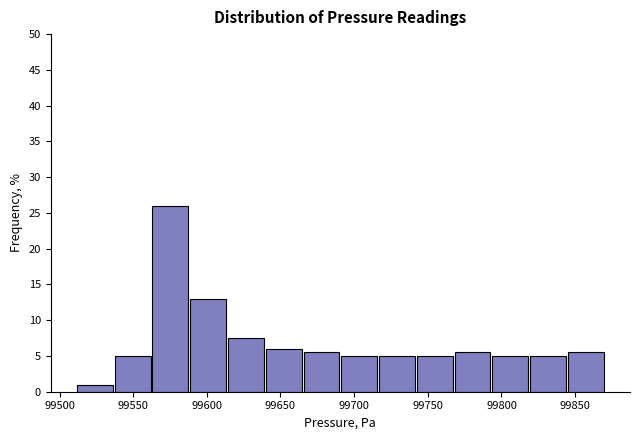

Reading left to right, list every bar in this chart as the range it spans on the x-axis followed by its height. Neither the bar edges nor the heights are printed on the chart, so give them approximately, as read against the axes.

99510 to 99535: 1.0
99535 to 99560: 5.0
99560 to 99590: 26.0
99590 to 99615: 13.0
99615 to 99640: 7.5
99640 to 99665: 6.0
99665 to 99690: 5.5
99690 to 99715: 5.0
99715 to 99740: 5.0
99740 to 99765: 5.0
99765 to 99795: 5.5
99795 to 99820: 5.0
99820 to 99845: 5.0
99845 to 99870: 5.5